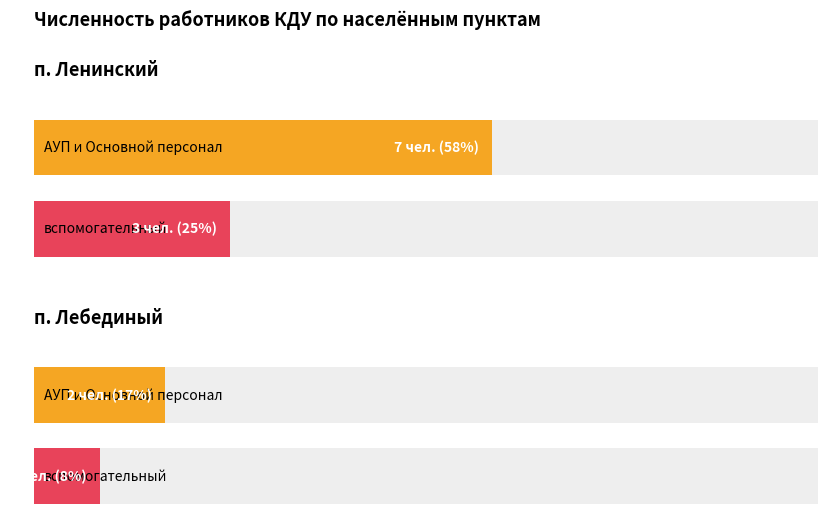

At which category does the chart reach its peak across all series?

п. Ленинский